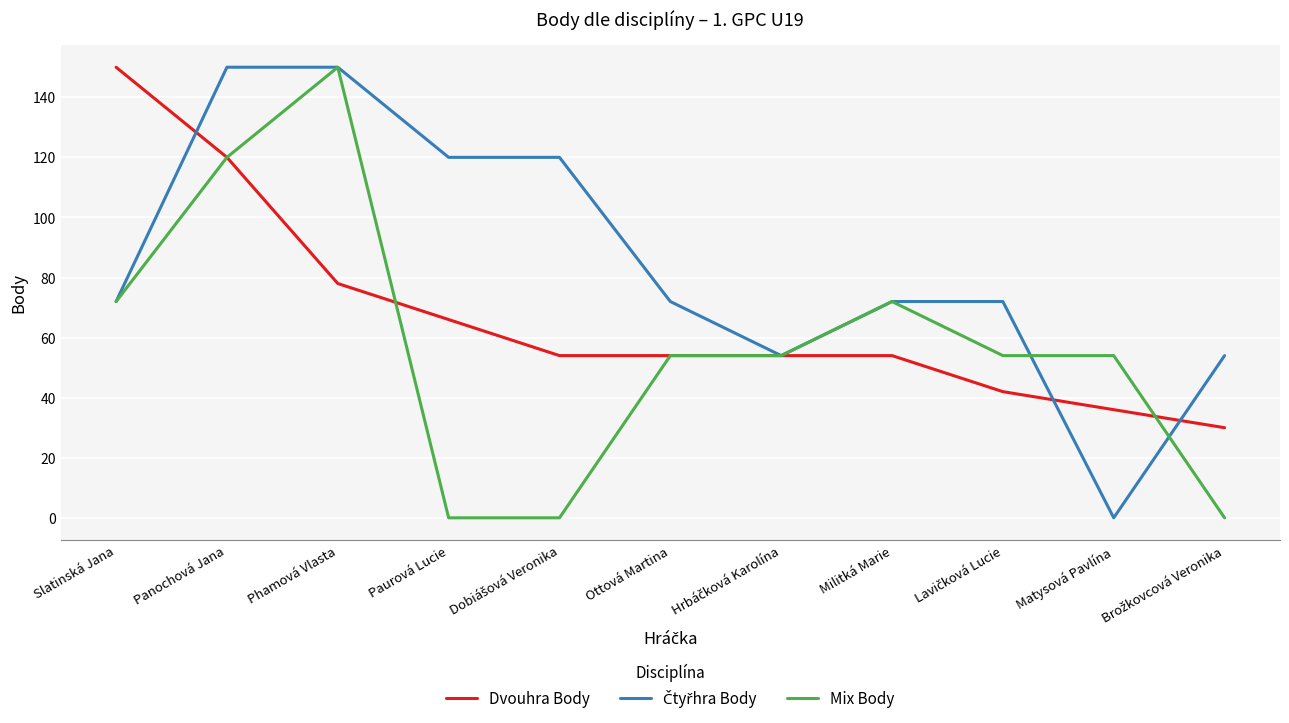

At which label does Mix Body first exceed 54?

Slatinská Jana